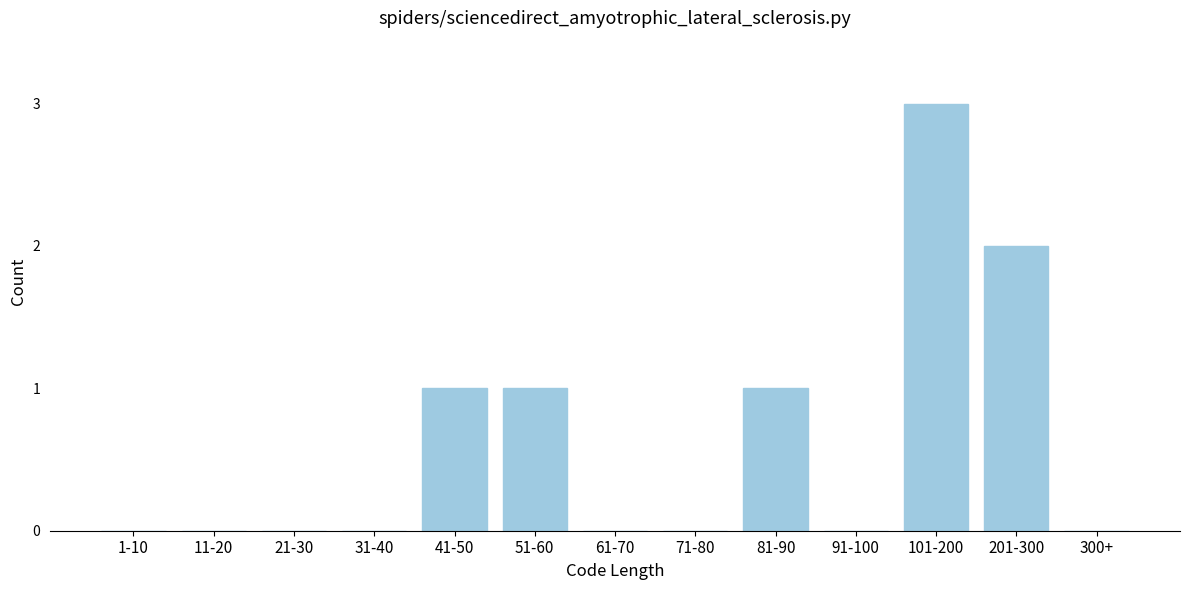

Reading left to right, what are all the values shown in this chart?

1-10=0	11-20=0	21-30=0	31-40=0	41-50=1	51-60=1	61-70=0	71-80=0	81-90=1	91-100=0	101-200=3	201-300=2	300+=0